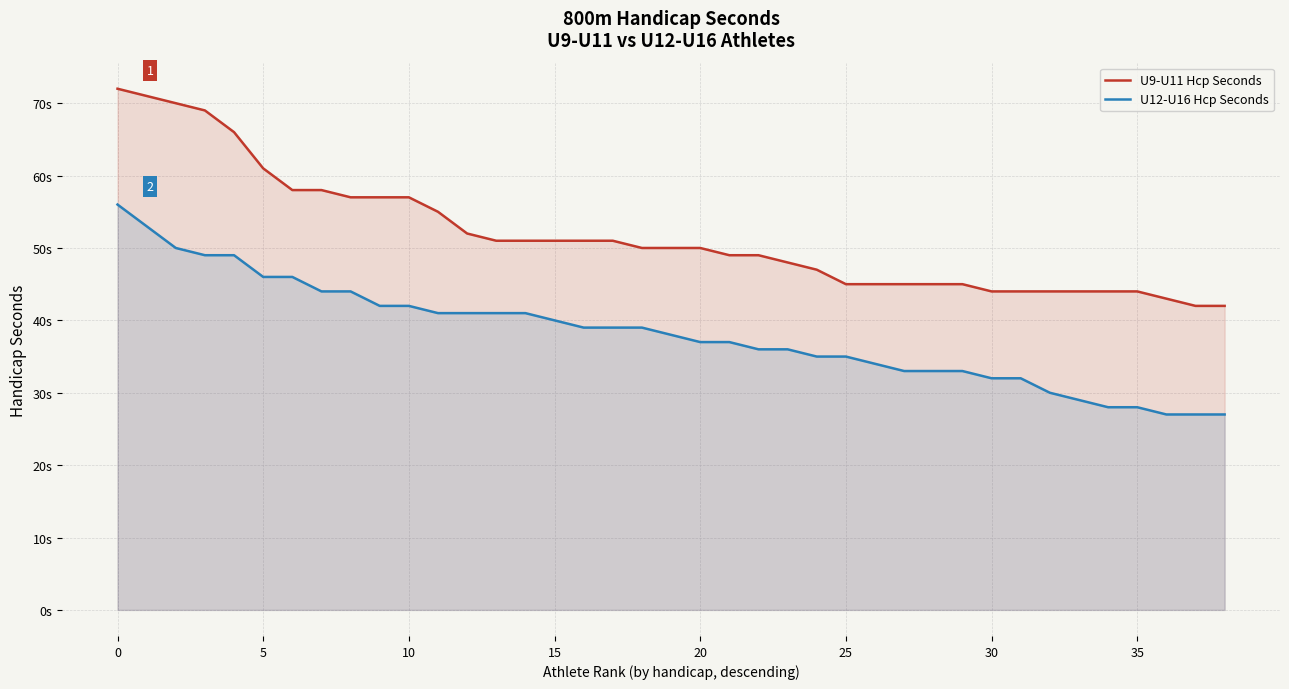

Between −5 and 18, which series saw the biggest shift?

U9-U11 Hcp Seconds